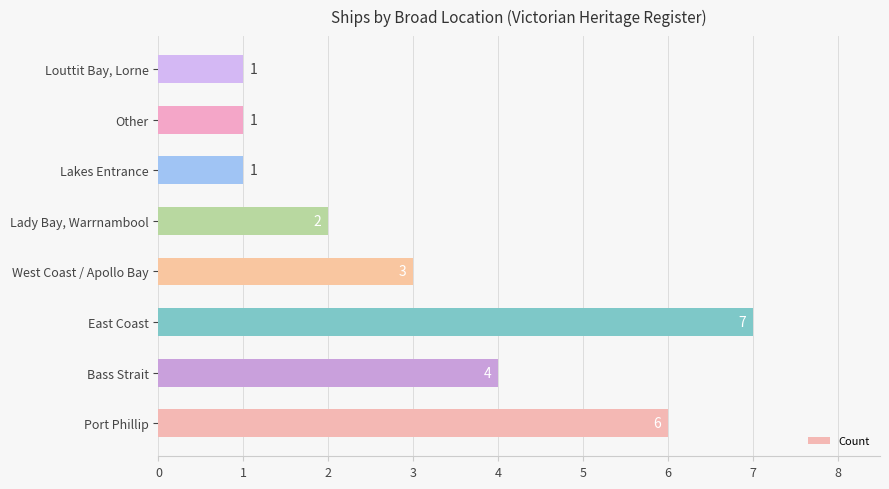

What is the difference between the maximum and minimum values?

6